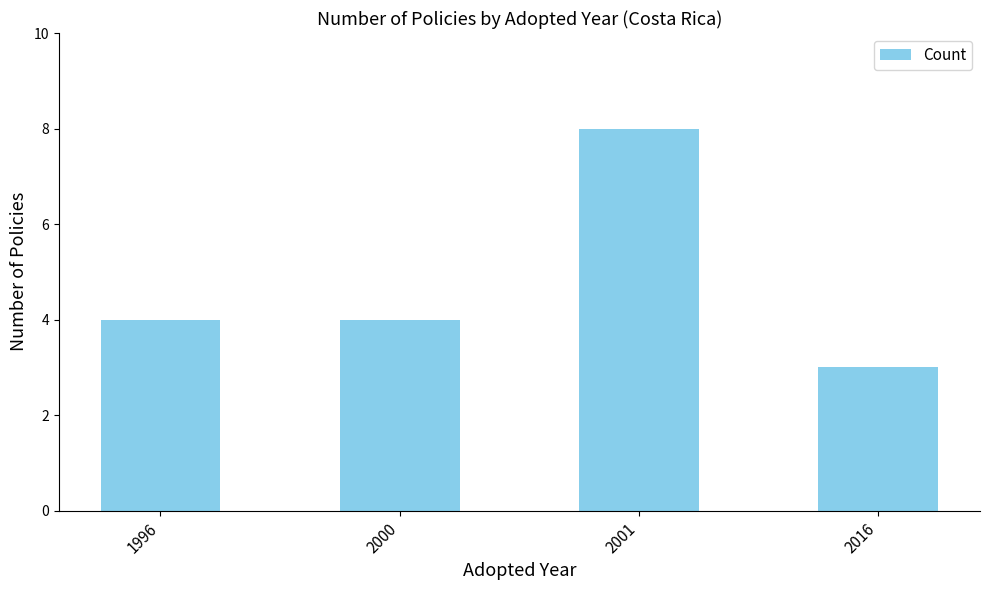

Reading left to right, transcribe all the data shown in this chart.

4	4	8	3